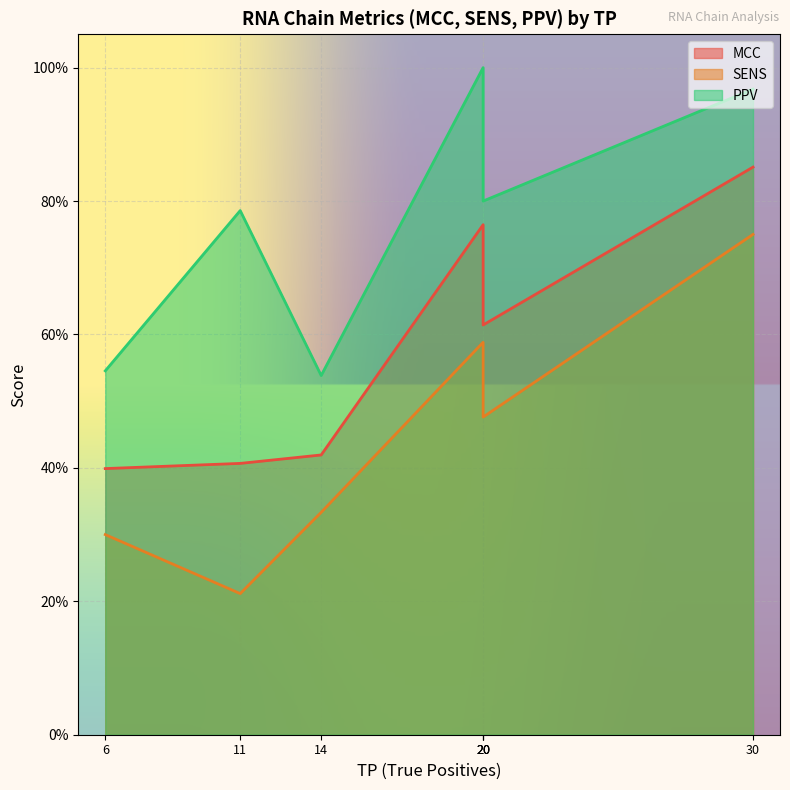

How many lines are shown in the chart?

3